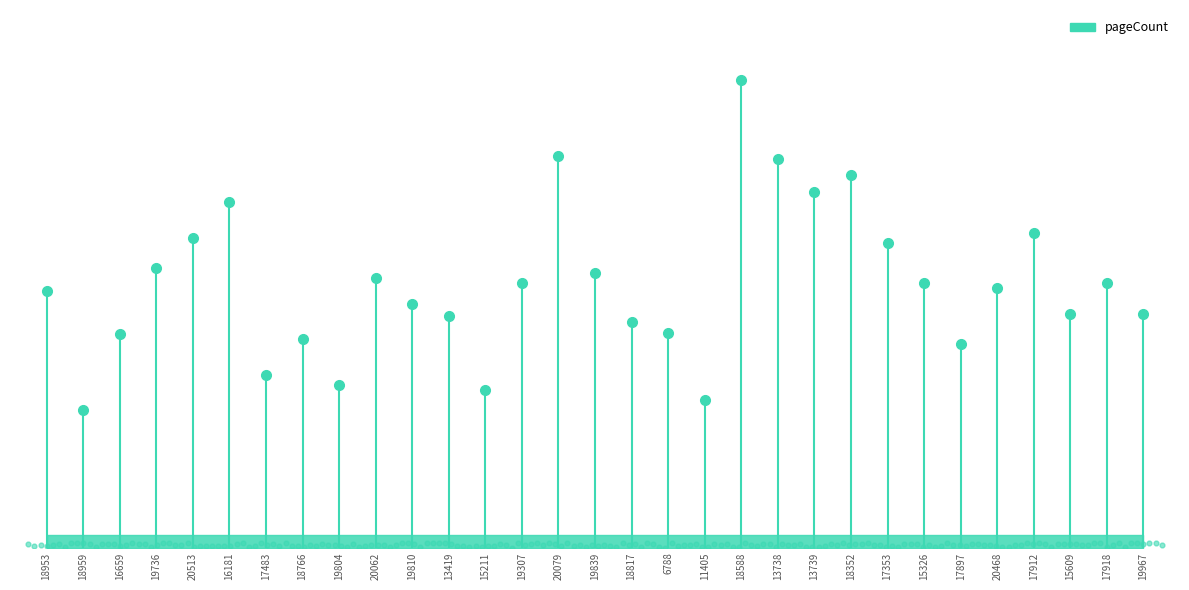

Which has a higher value, 19736 or 17912?

17912